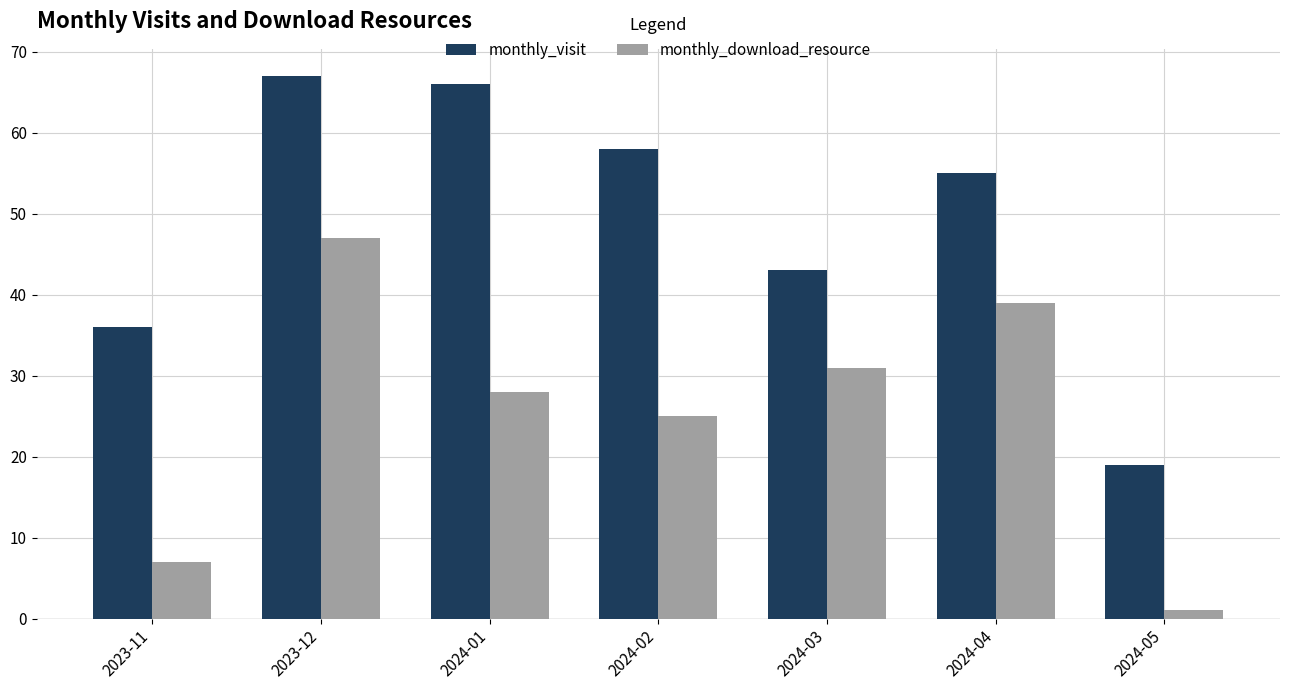

Reading left to right, what are all the values shown in this chart?

monthly_visit: 36	67	66	58	43	55	19
monthly_download_resource: 7	47	28	25	31	39	1